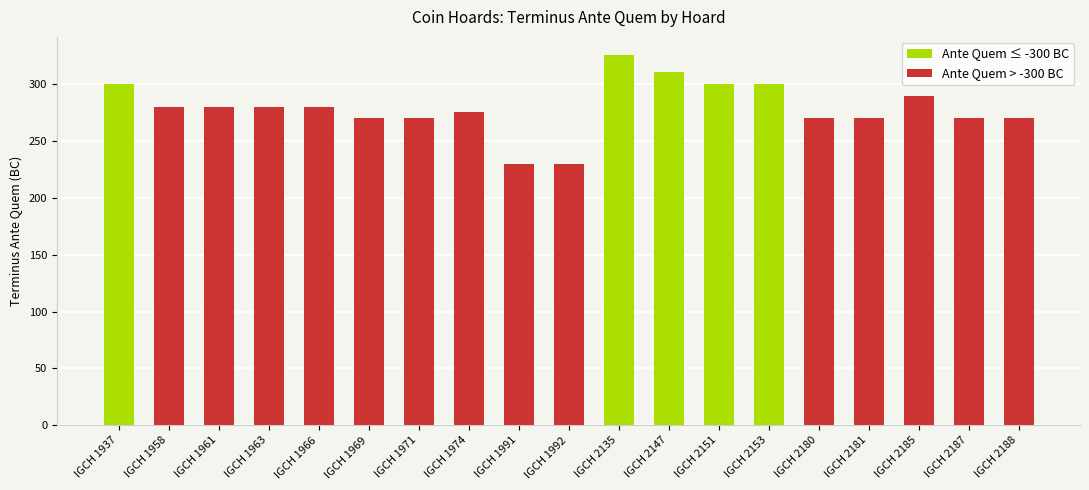

The value at IGCH 2187 is -389. True or false?

False